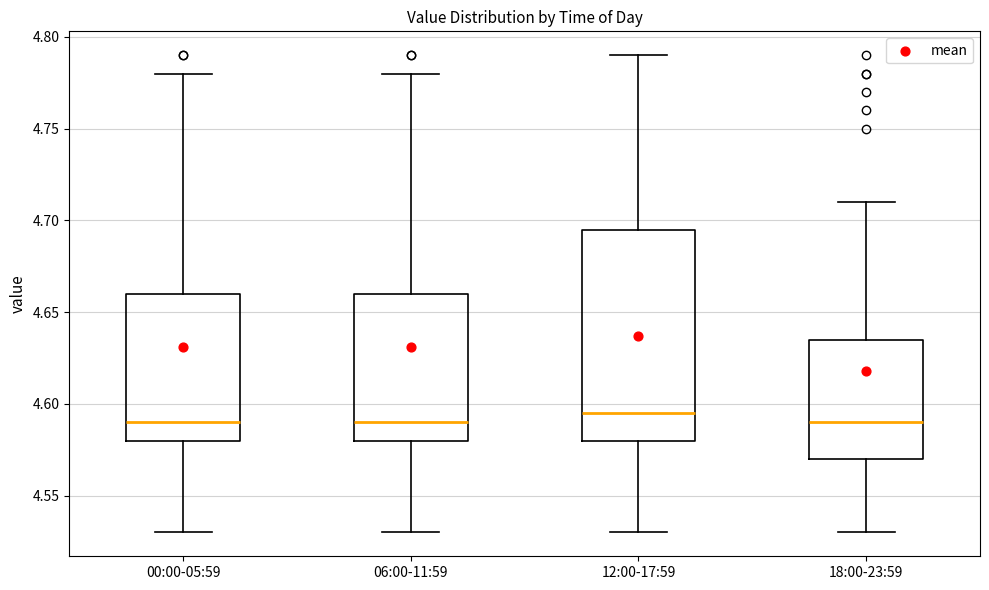

Where is the lower edge of the box for 00:00-05:59 on the y-axis? The values are not printed on the chart, so give them approximately, as read against the axis.

4.580